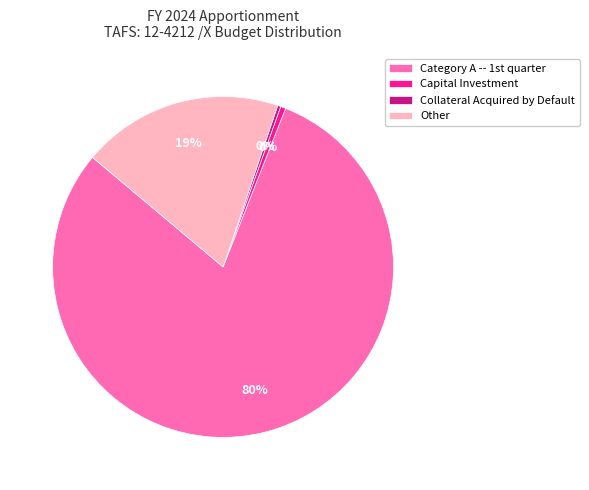

Which slice is the largest?

Category A -- 1st quarter